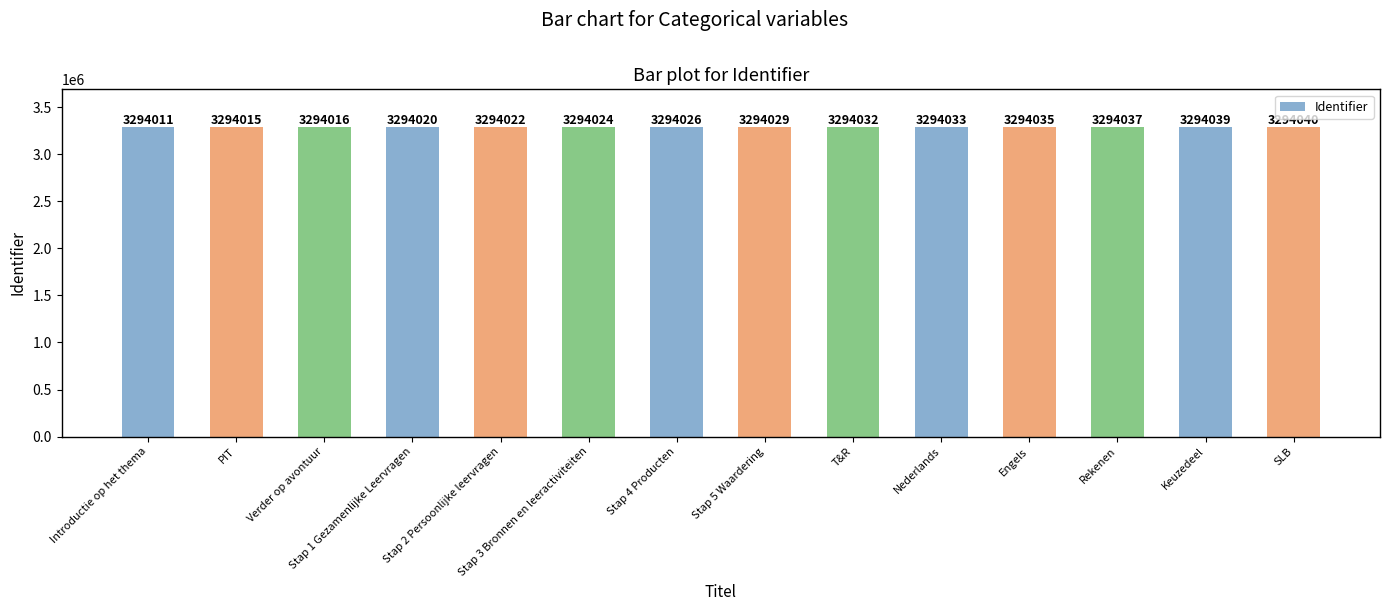

What is the difference between the values at SLB and Introductie op het thema?

29